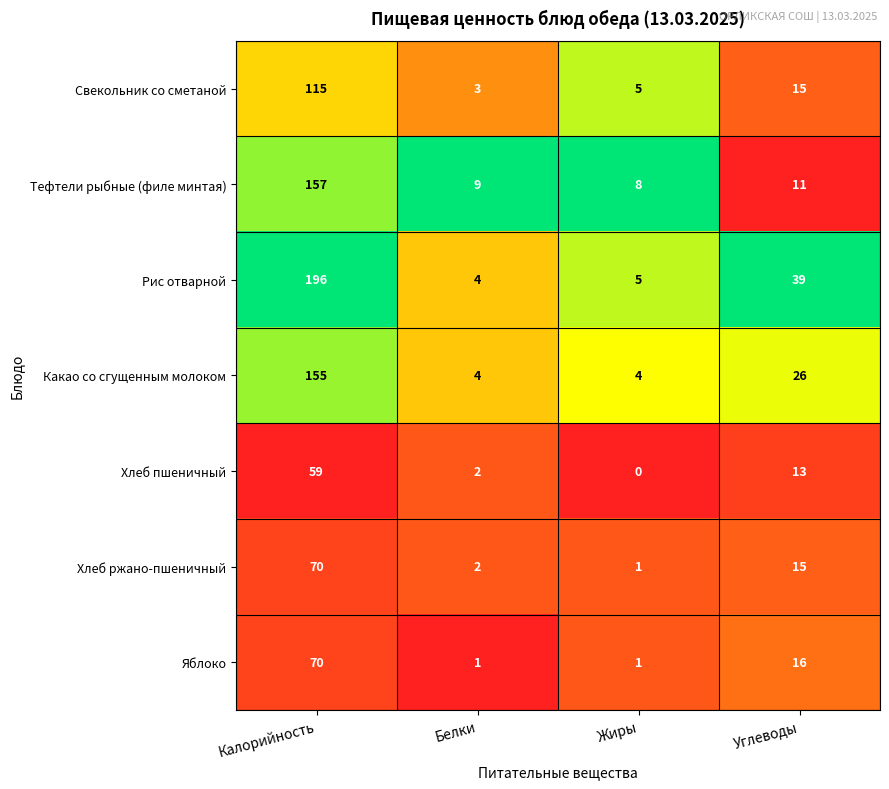

Reading left to right, what are all the values shown in this chart?

Свекольник со сметаной: Калорийность=115	Белки=3	Жиры=5	Углеводы=15
Тефтели рыбные (филе минтая): Калорийность=157	Белки=9	Жиры=8	Углеводы=11
Рис отварной: Калорийность=196	Белки=4	Жиры=5	Углеводы=39
Какао со сгущенным молоком: Калорийность=155	Белки=4	Жиры=4	Углеводы=26
Хлеб пшеничный: Калорийность=59	Белки=2	Жиры=0	Углеводы=13
Хлеб ржано-пшеничный: Калорийность=70	Белки=2	Жиры=1	Углеводы=15
Яблоко: Калорийность=70	Белки=1	Жиры=1	Углеводы=16